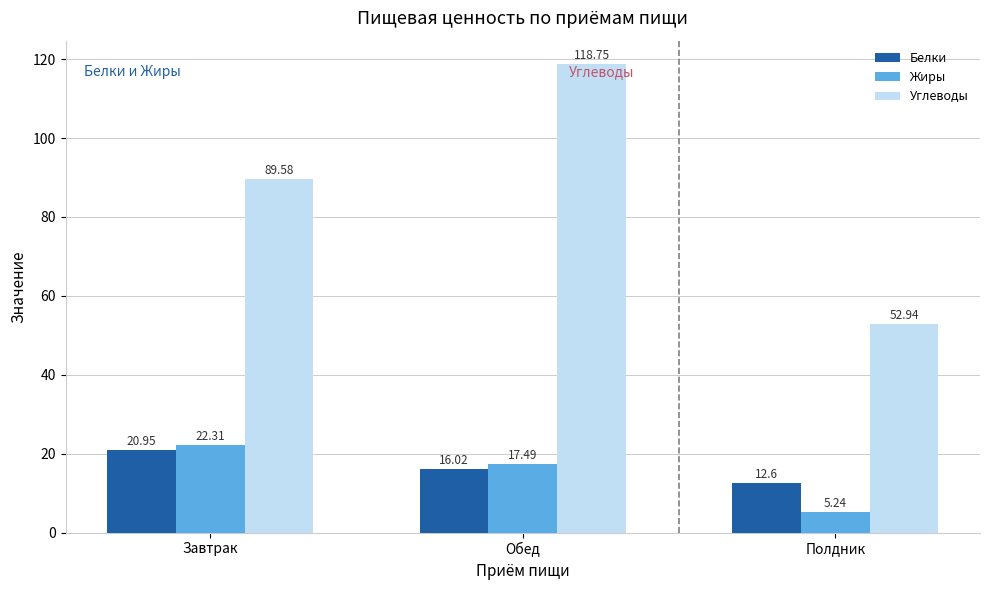

What is the total value across all series at Завтрак?

132.8